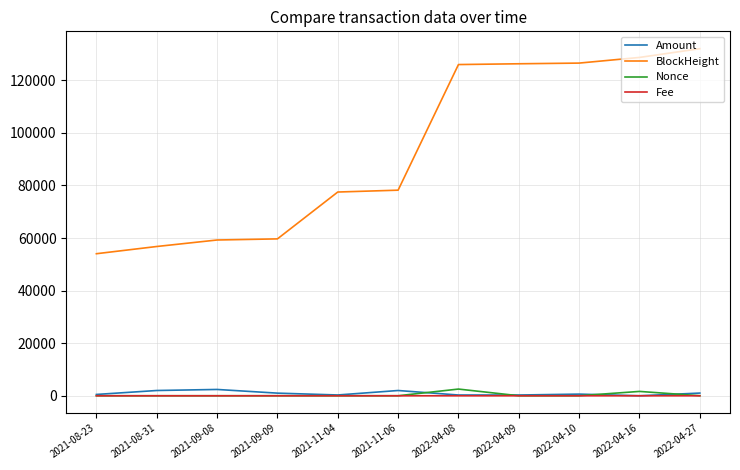

Which series has the largest total across all categories?

BlockHeight